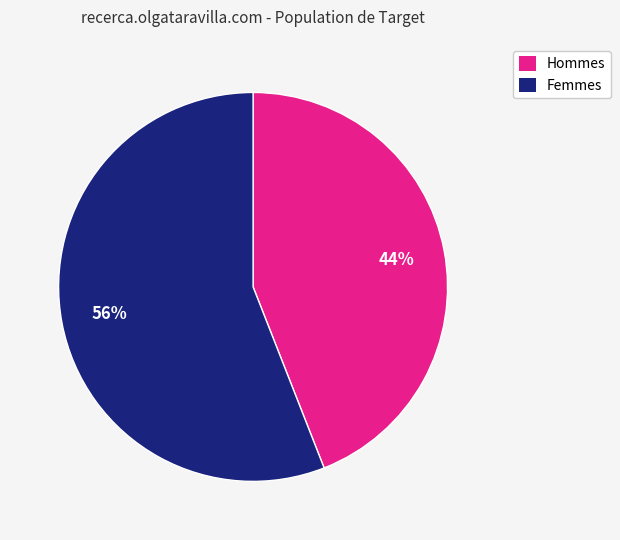

To the nearest percent, what is the combined percentage of Hommes and Femmes?

100%